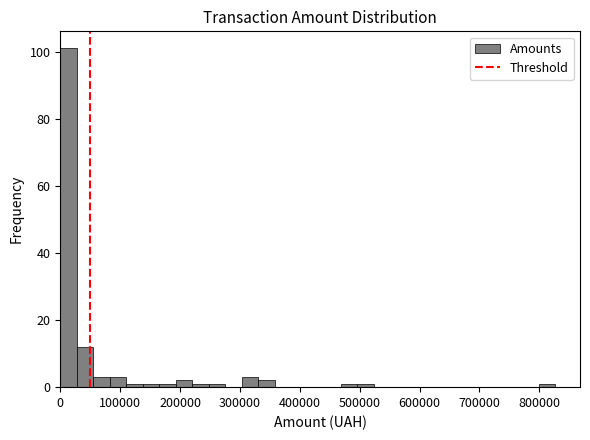

Around what value on the x-axis is the tallest bar? Give the approximate position of its centre, as read against the axis.

10000